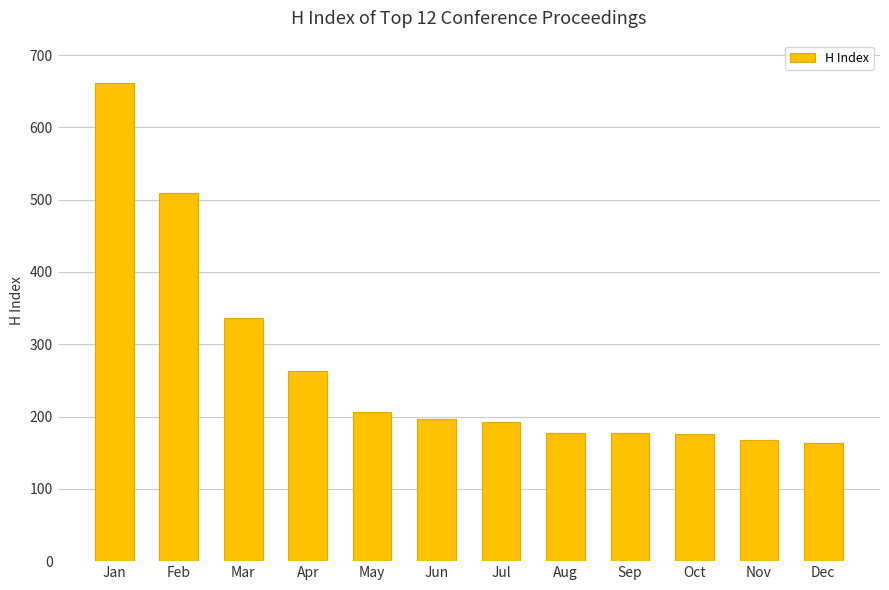

What is the value of the 12th bar from the left?

163